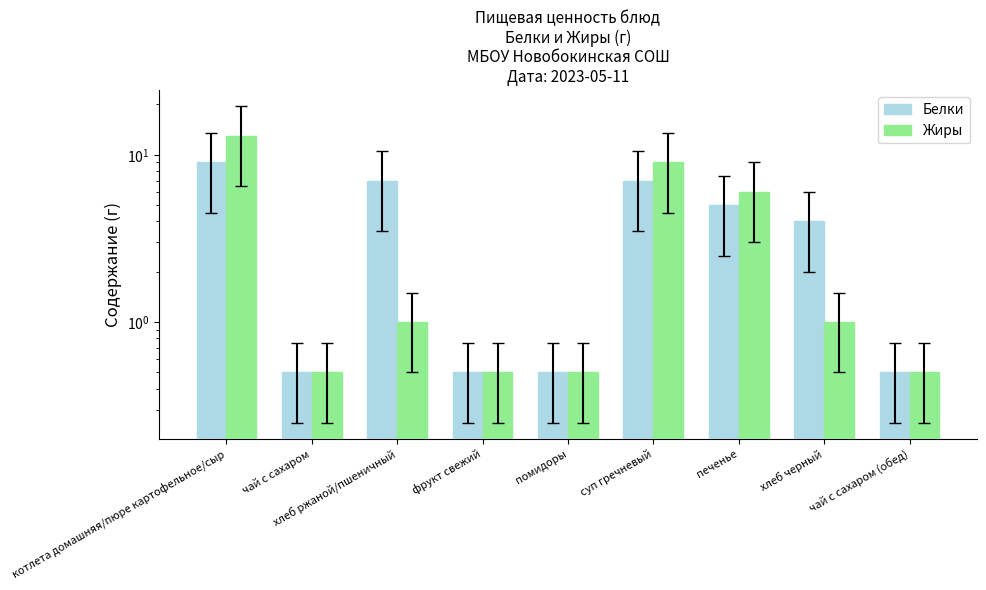

The Белки series shows 0.5 at помидоры. True or false?

True